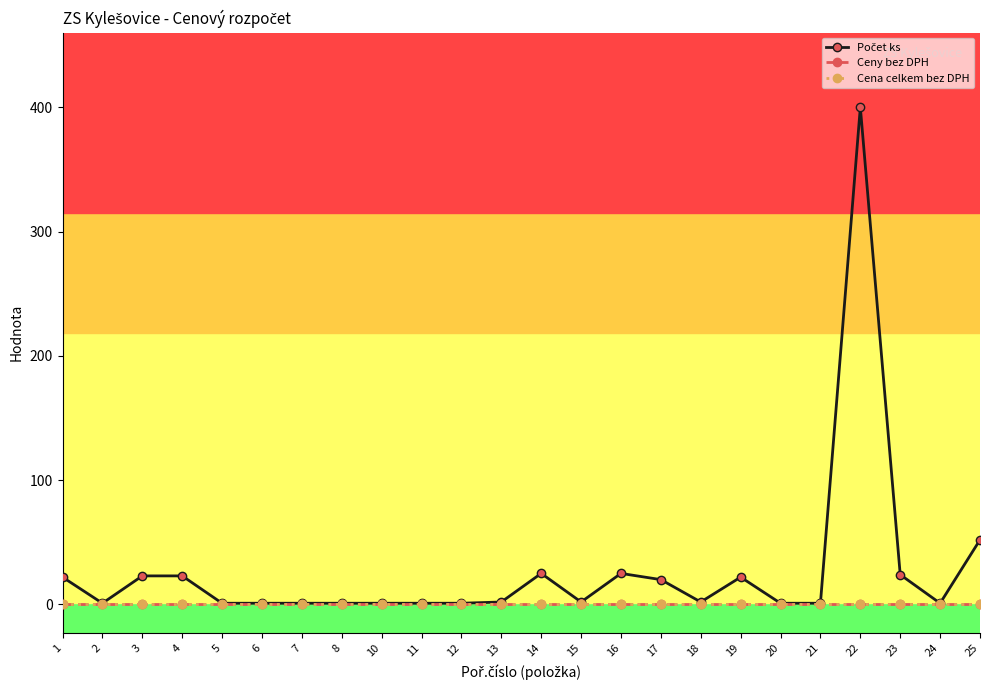

Which label corresponds to the smallest value in the chart?

1